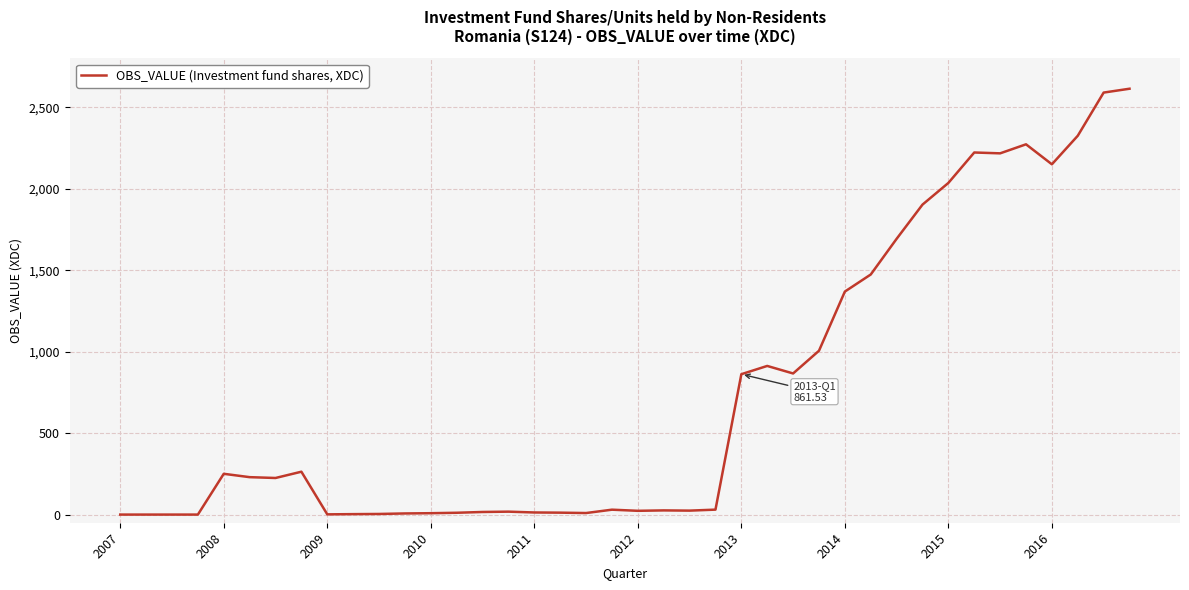

What is the average value?

742.8